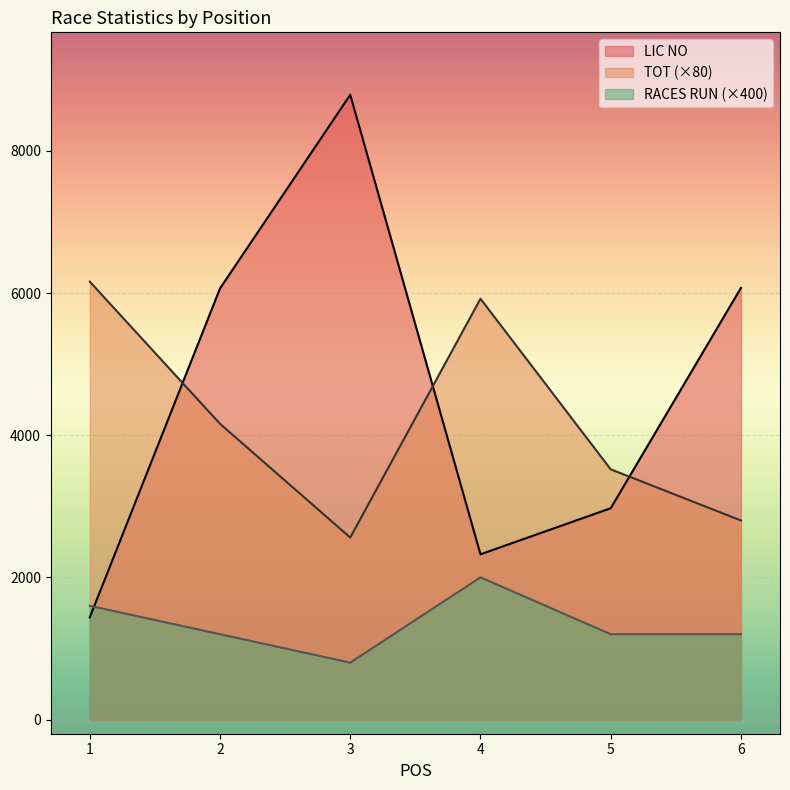

What is the average value of the LIC NO series?

4610